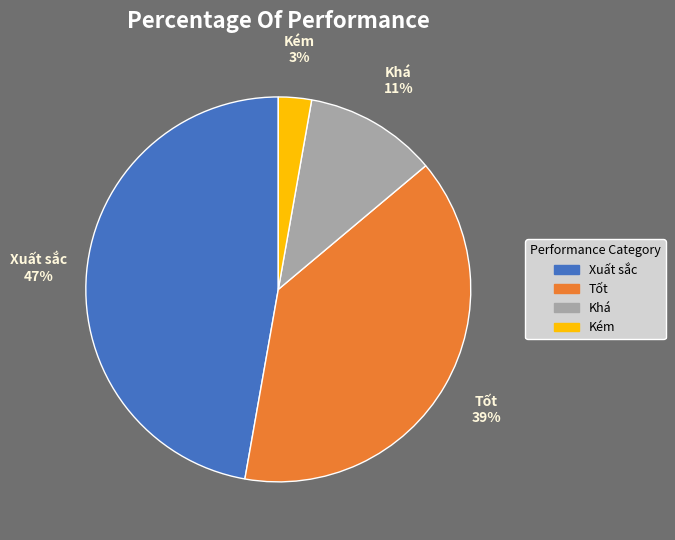

To the nearest percent, what is the average slice percentage?

25%